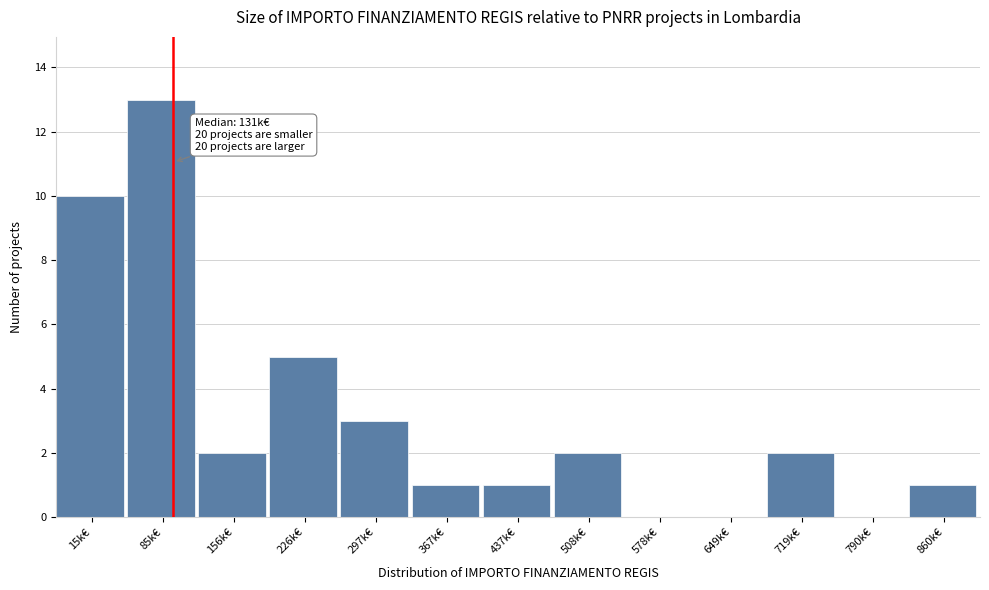

Reading right to left, list all the values displayed in this chart.

860k€=1	790k€=0	719k€=2	649k€=0	578k€=0	508k€=2	437k€=1	367k€=1	297k€=3	226k€=5	156k€=2	85k€=13	15k€=10